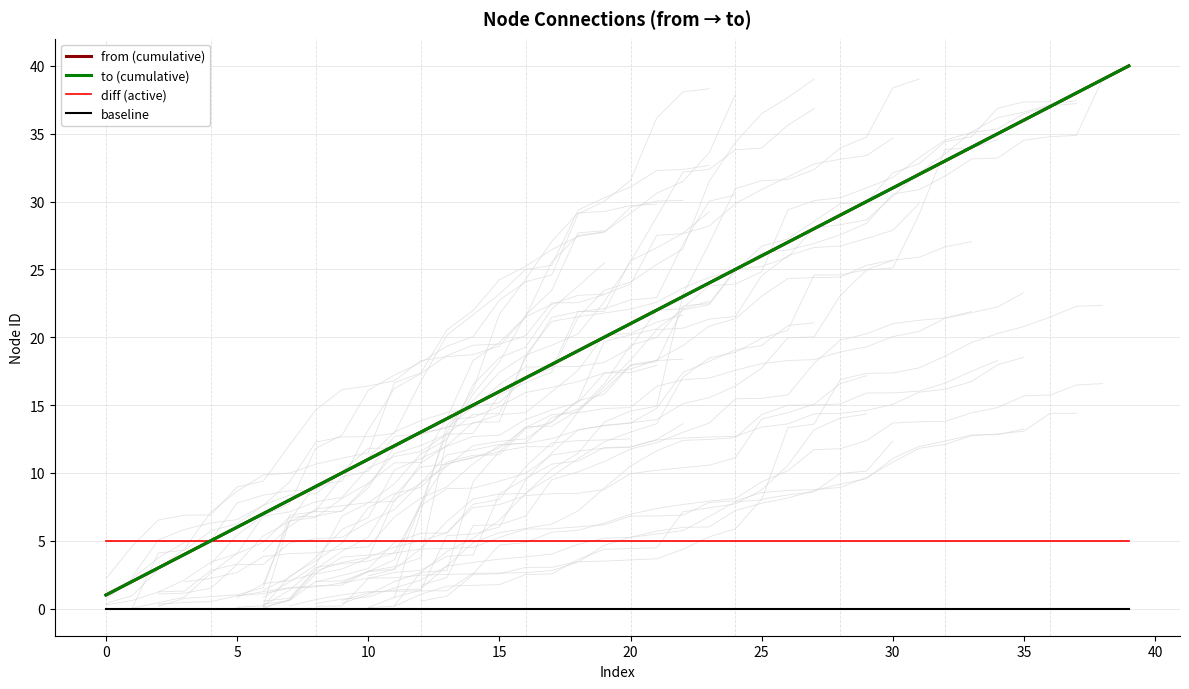

What are all the series names shown in the legend?

from (cumulative), to (cumulative), diff (active), baseline